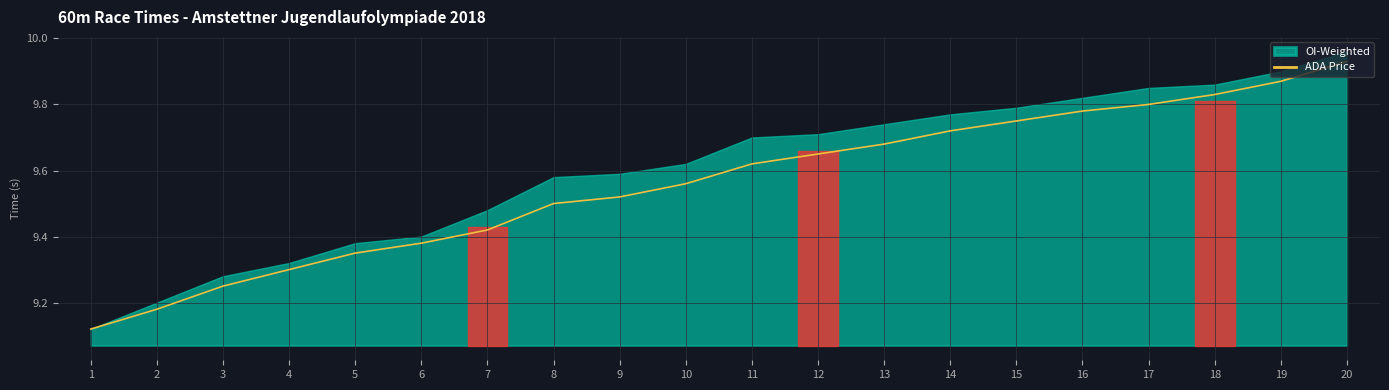

How many categories are shown in the chart?

20